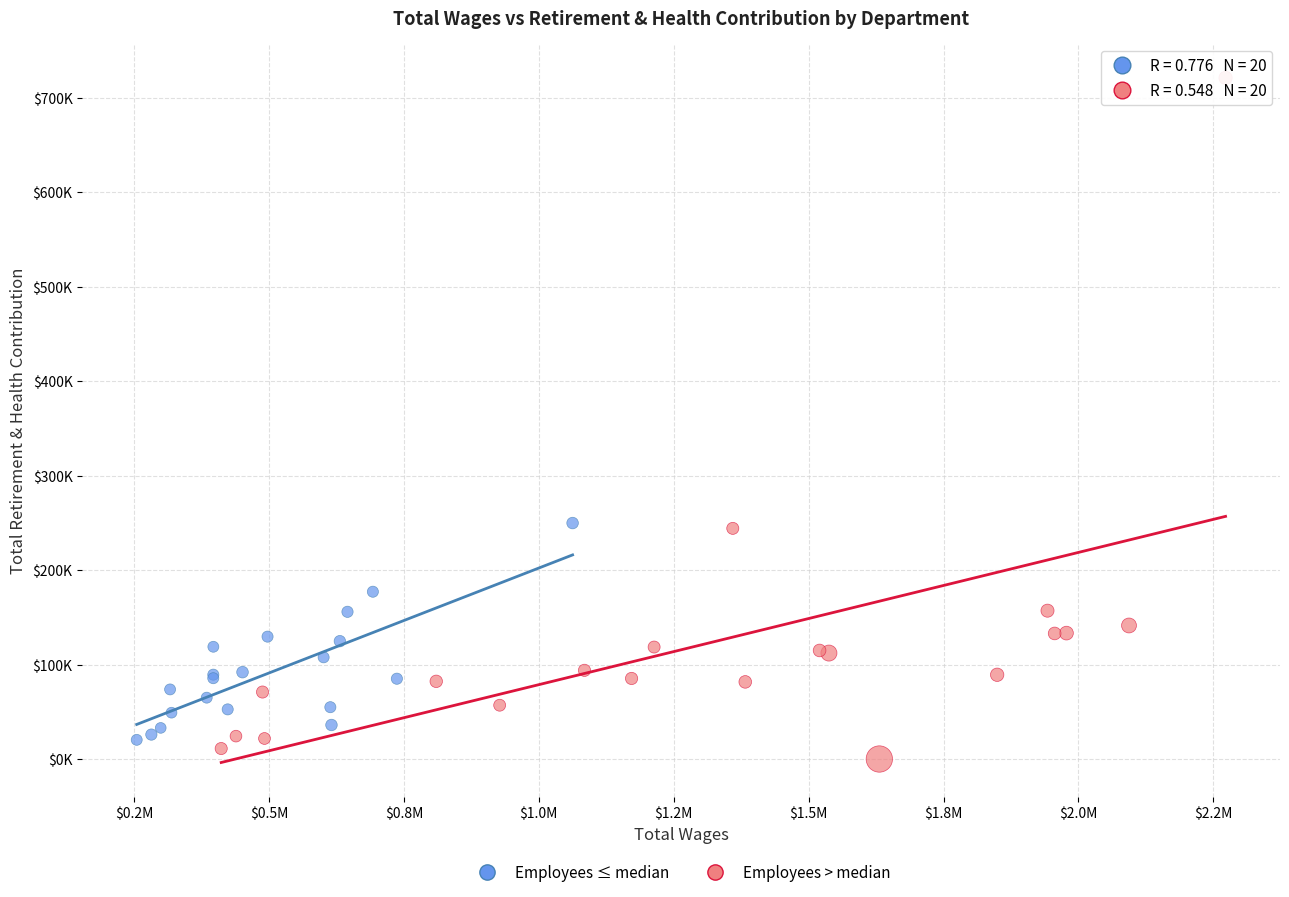

Which series has the widest spread of Y values?

Employees > median